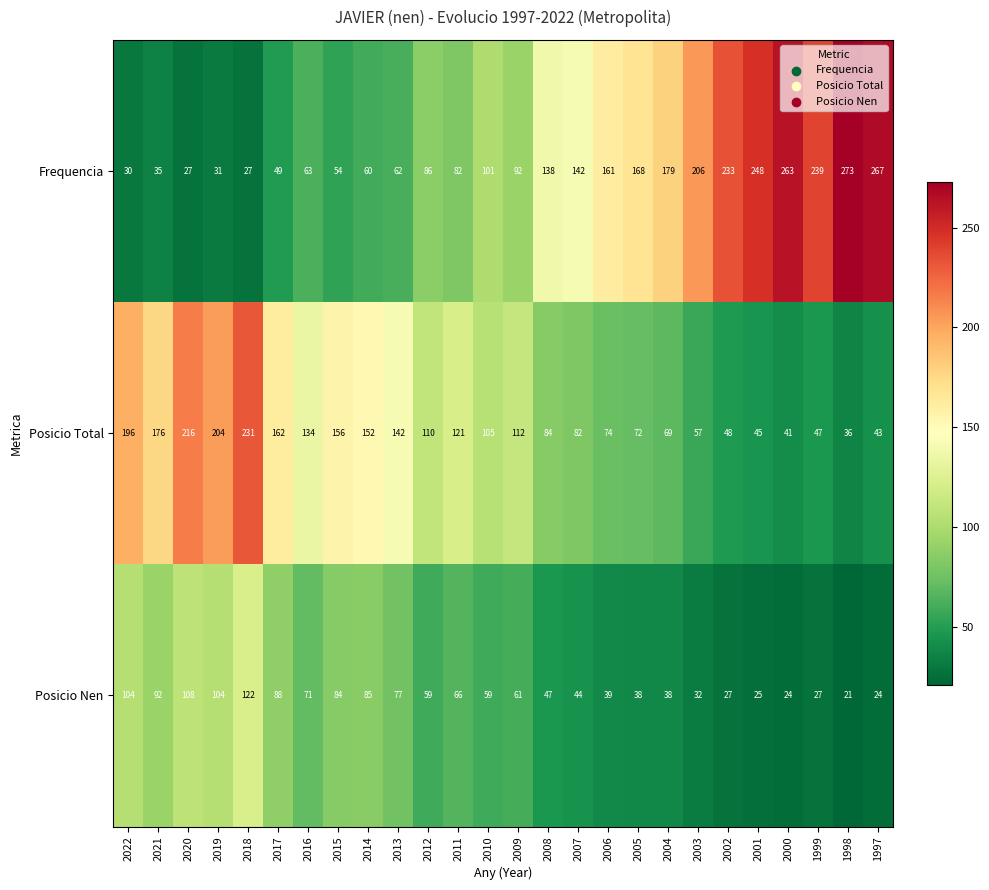

List the series in order of their overall mean, lowest first.

Posicio Nen, Posicio Total, Frequencia